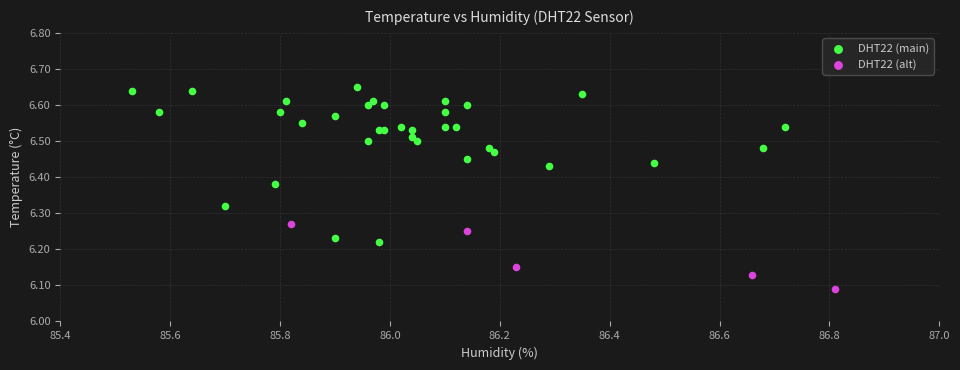

Which series contains the highest Y value?

DHT22 (main)